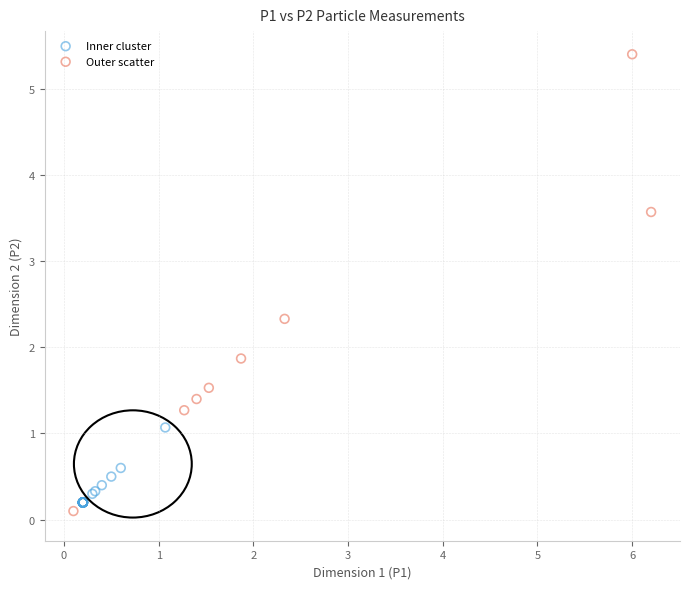

What are all the series names shown in the legend?

Inner cluster, Outer scatter